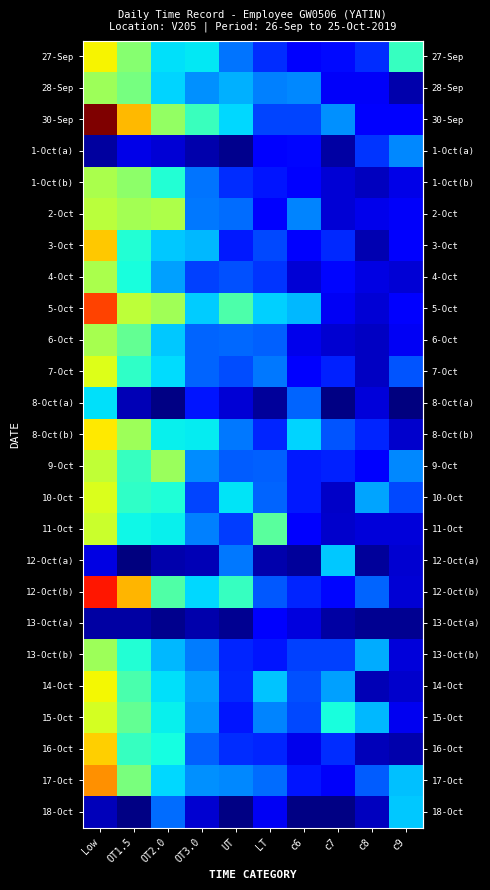

At which label is 14-Oct closest to 6?

c7